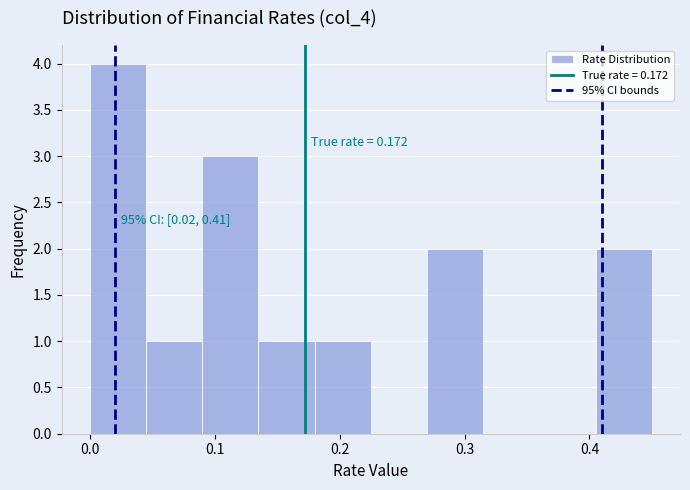

Which range on the x-axis has the tallest bar?

0.000 to 0.045